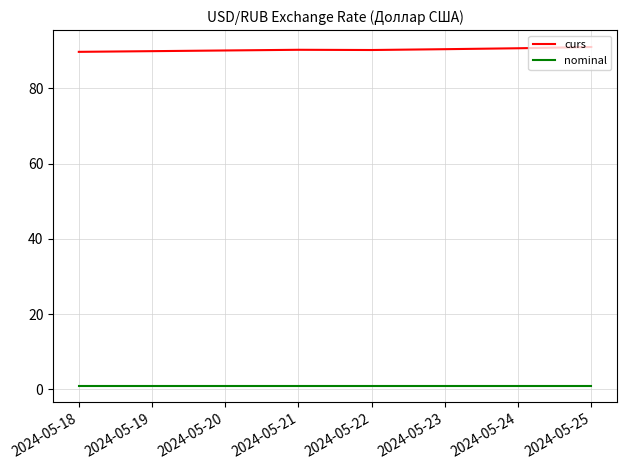

Is it true that curs equals 24.6 at 2024-05-22?

False